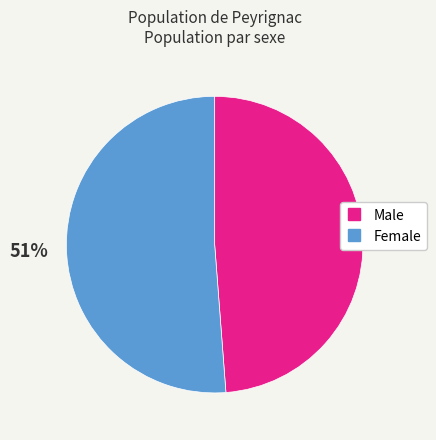

Rank the categories by value from highest to lowest.

Female, Male